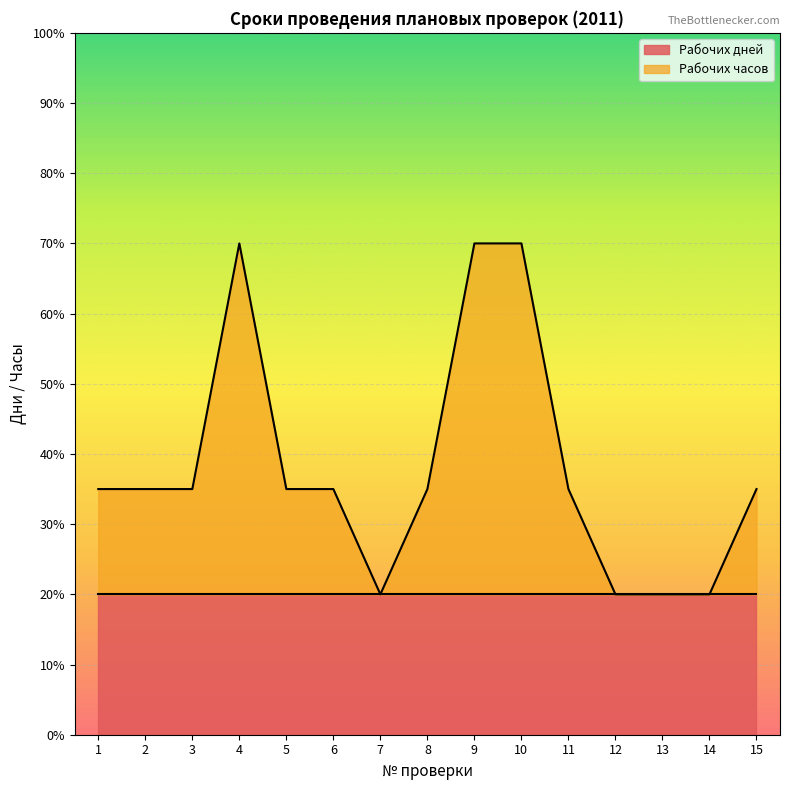

How many categories are shown in the chart?

15